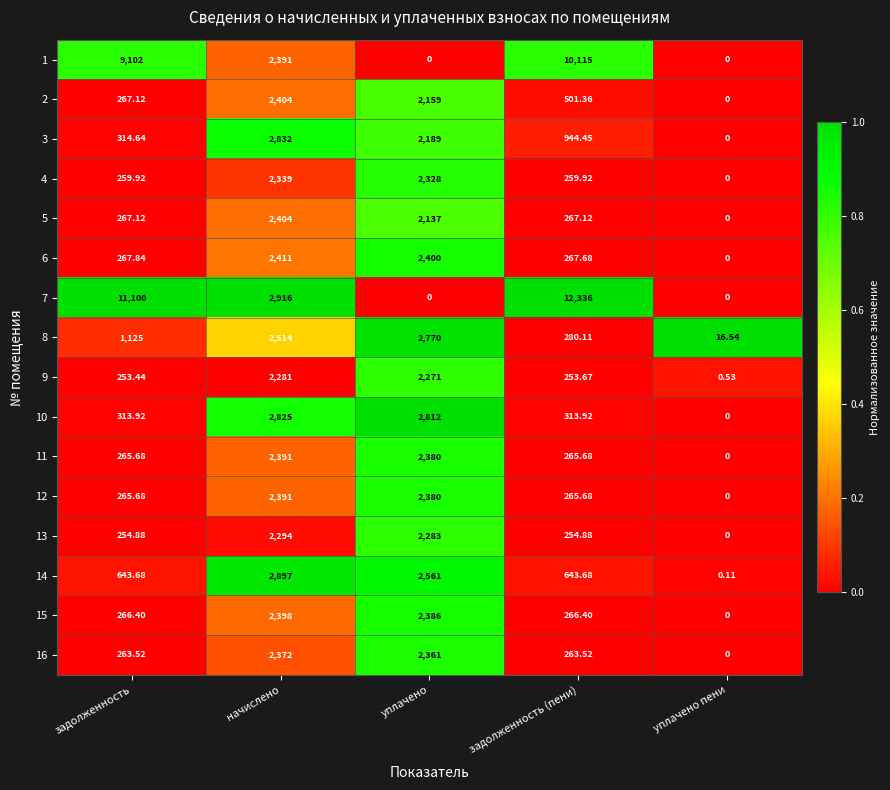

How many values in the 3 series are below 944?

2